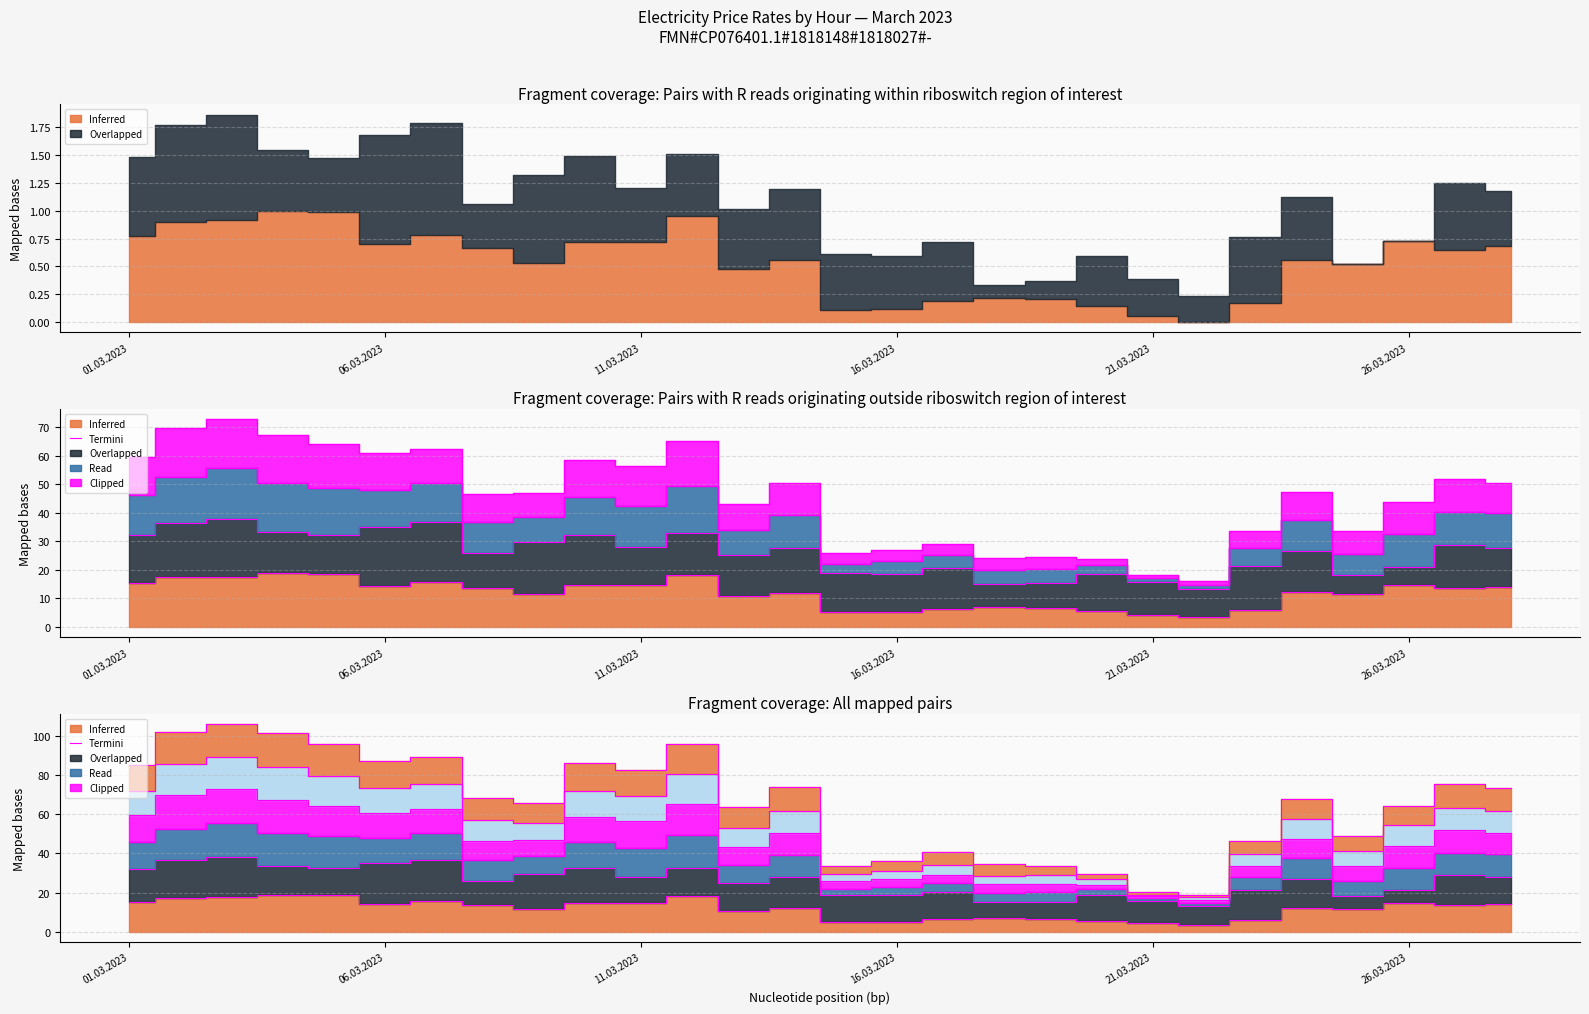

How many data points are above 13?

14